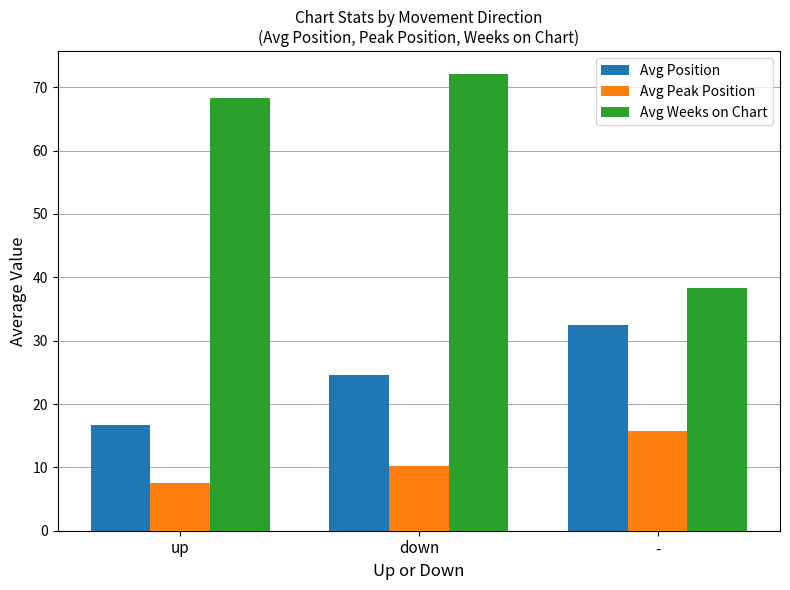

Which series has the widest spread of values?

Avg Weeks on Chart